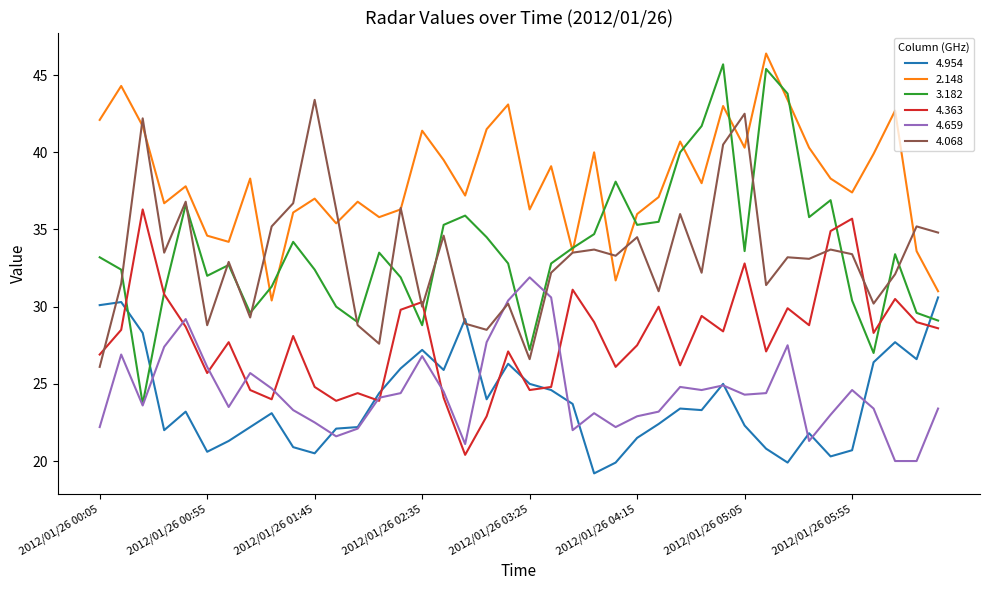

How many categories are shown in the chart?

40